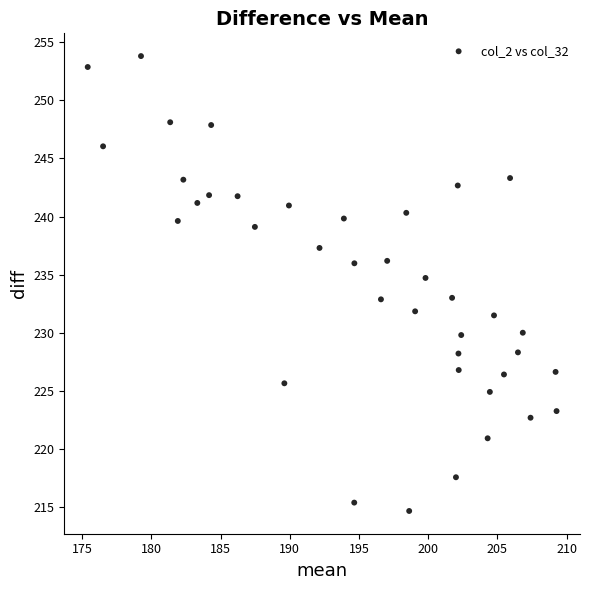

What is the range of Y values (max minus min)?

39.1